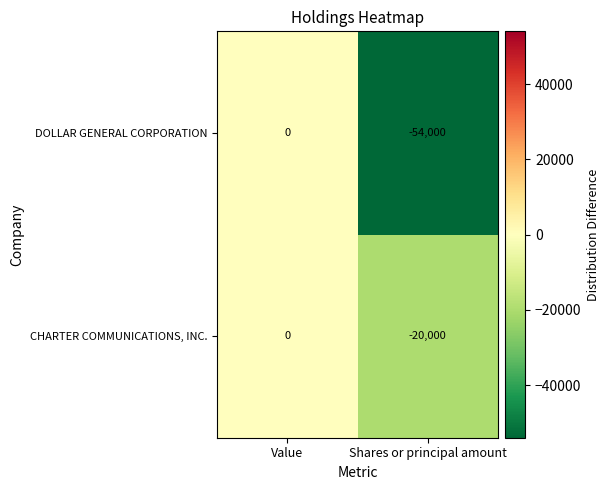

Reading left to right, extract all data points from this chart.

DOLLAR GENERAL CORPORATION: Value=0	Shares or principal amount=-54000
CHARTER COMMUNICATIONS, INC.: Value=0	Shares or principal amount=-20000